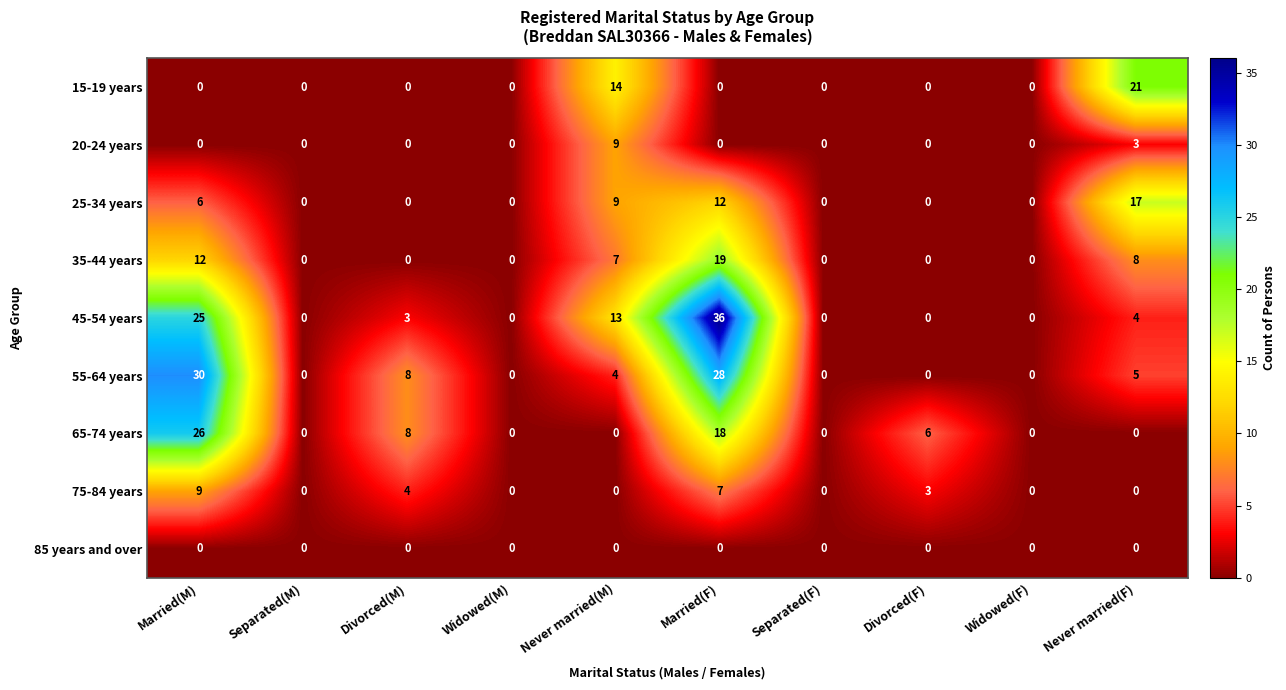

At which label does 65-74 years reach its peak?

Married(M)